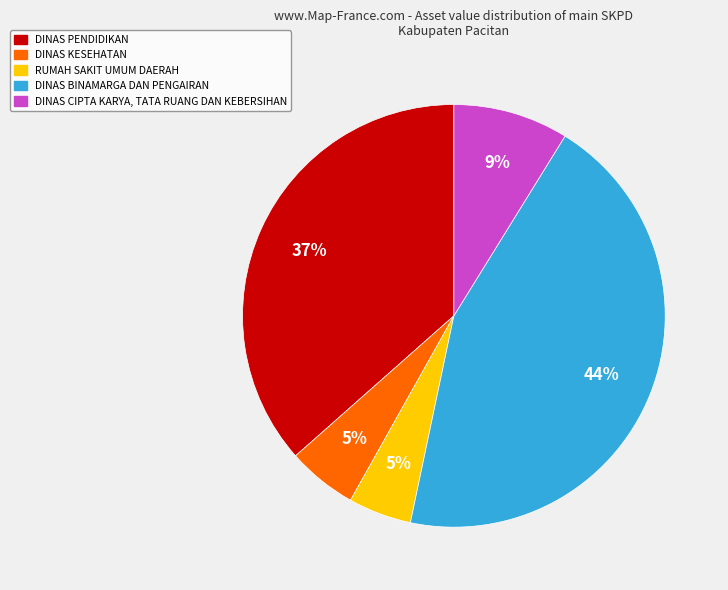

How many slices are in this pie chart?

5